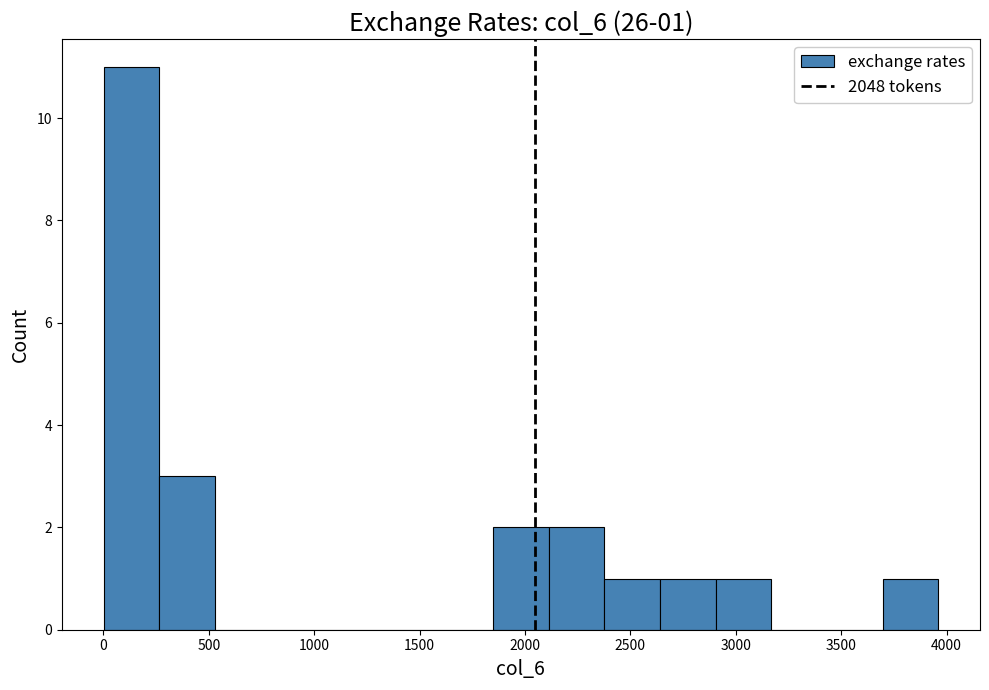

Over which range of the x-axis is the bar tallest?

0 to 250